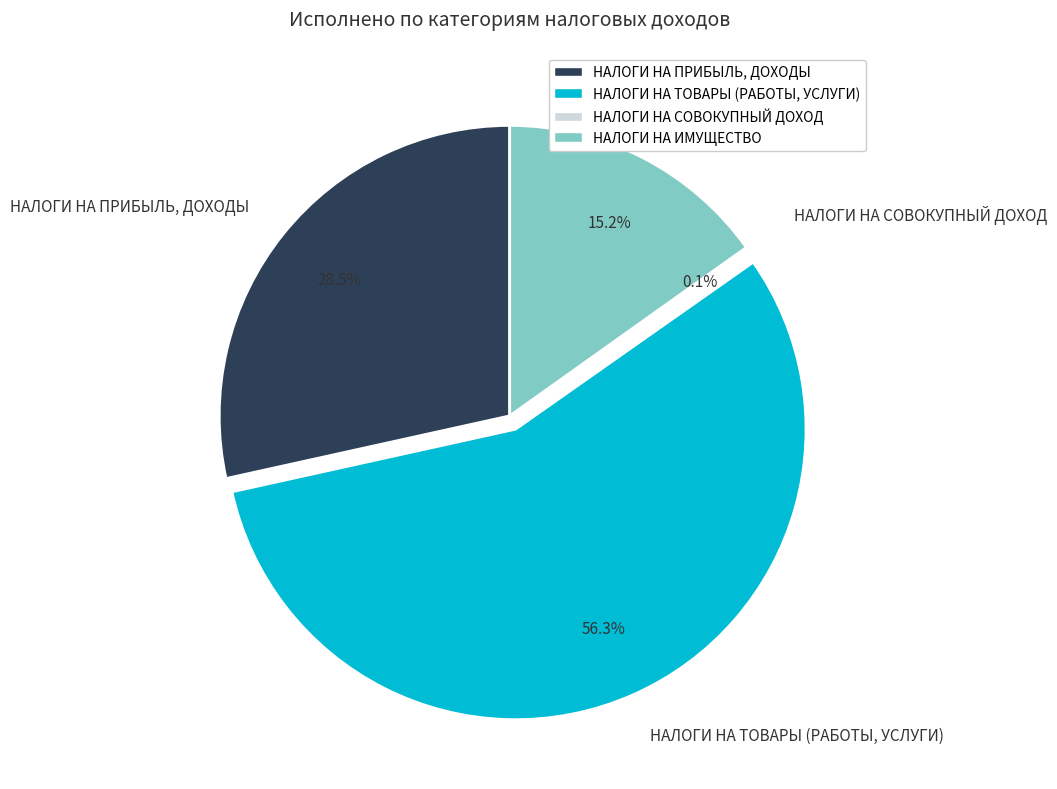

Which category has the biggest portion of the pie?

НАЛОГИ НА ТОВАРЫ (РАБОТЫ, УСЛУГИ)